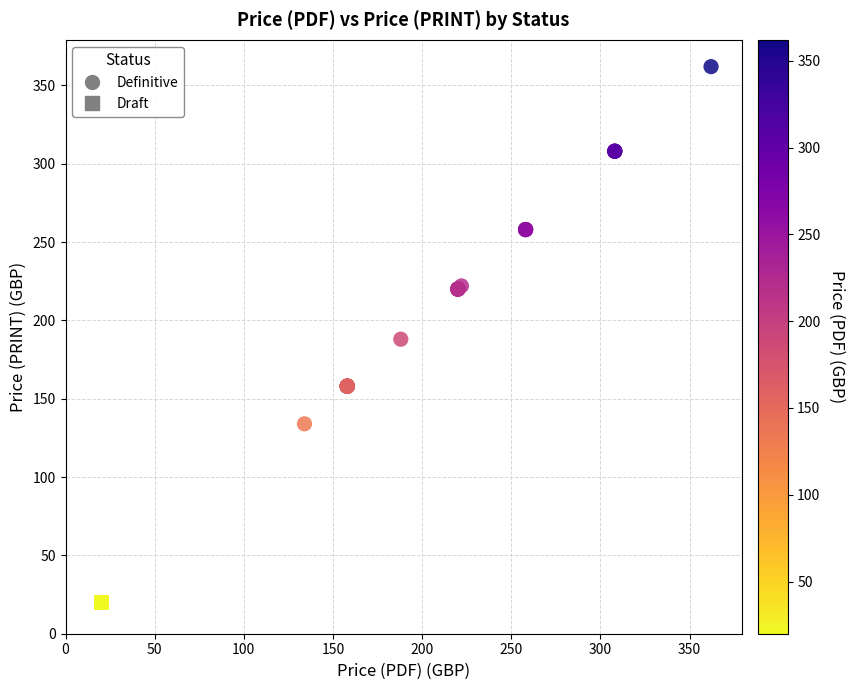

Which series reaches the minimum Y coordinate?

Draft